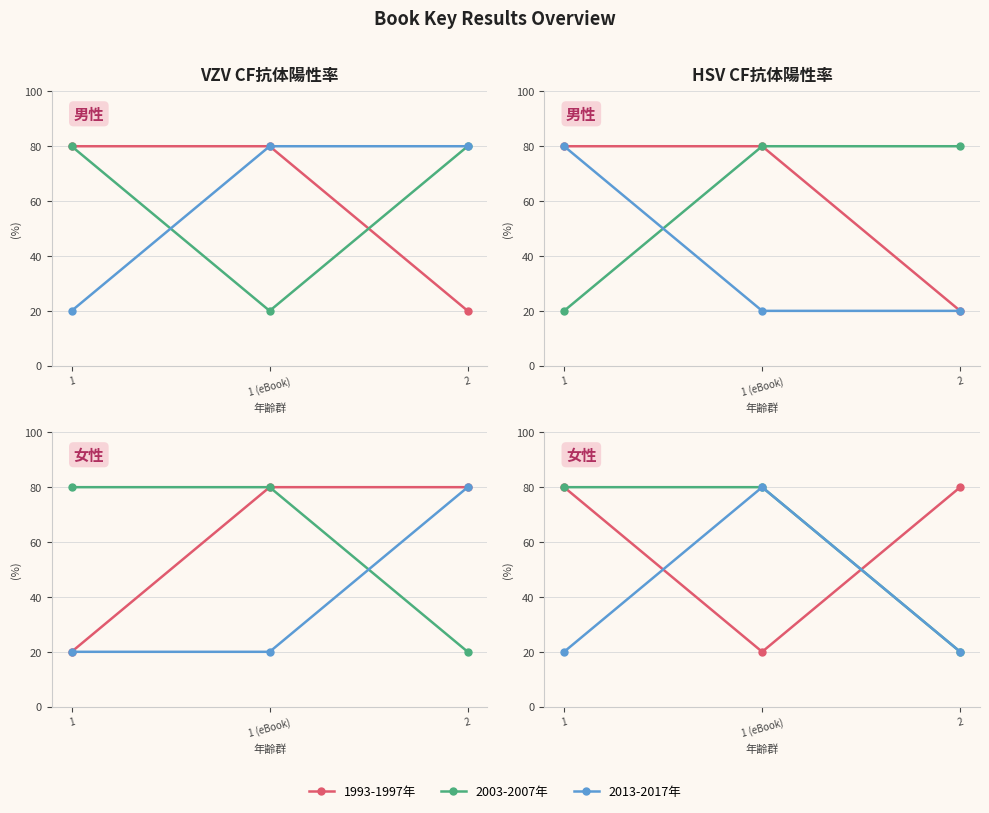

What is the greatest value displayed?

80